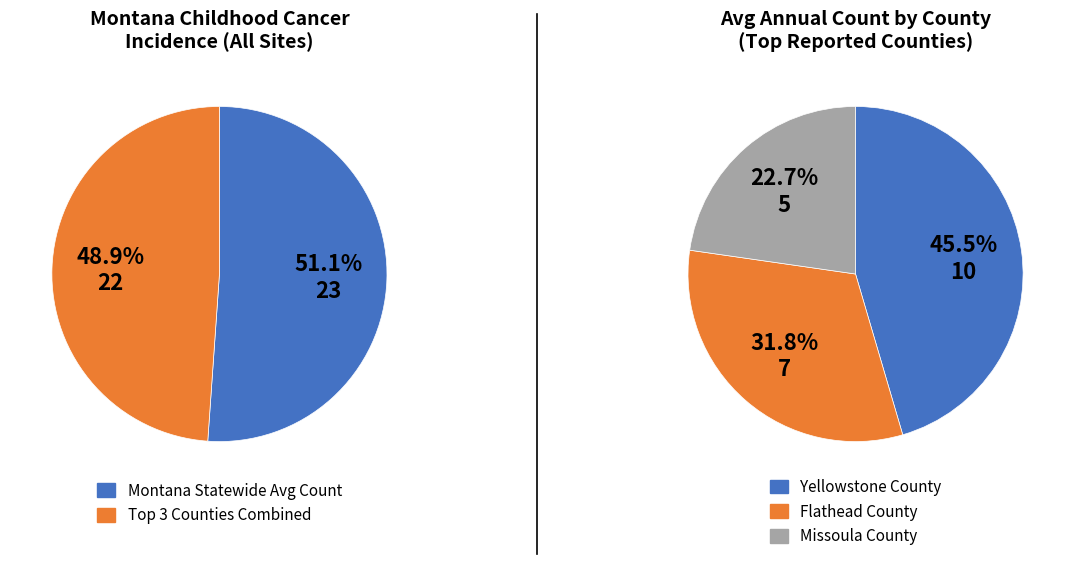

What percentage is the Flathead County slice, to the nearest percent?

32%